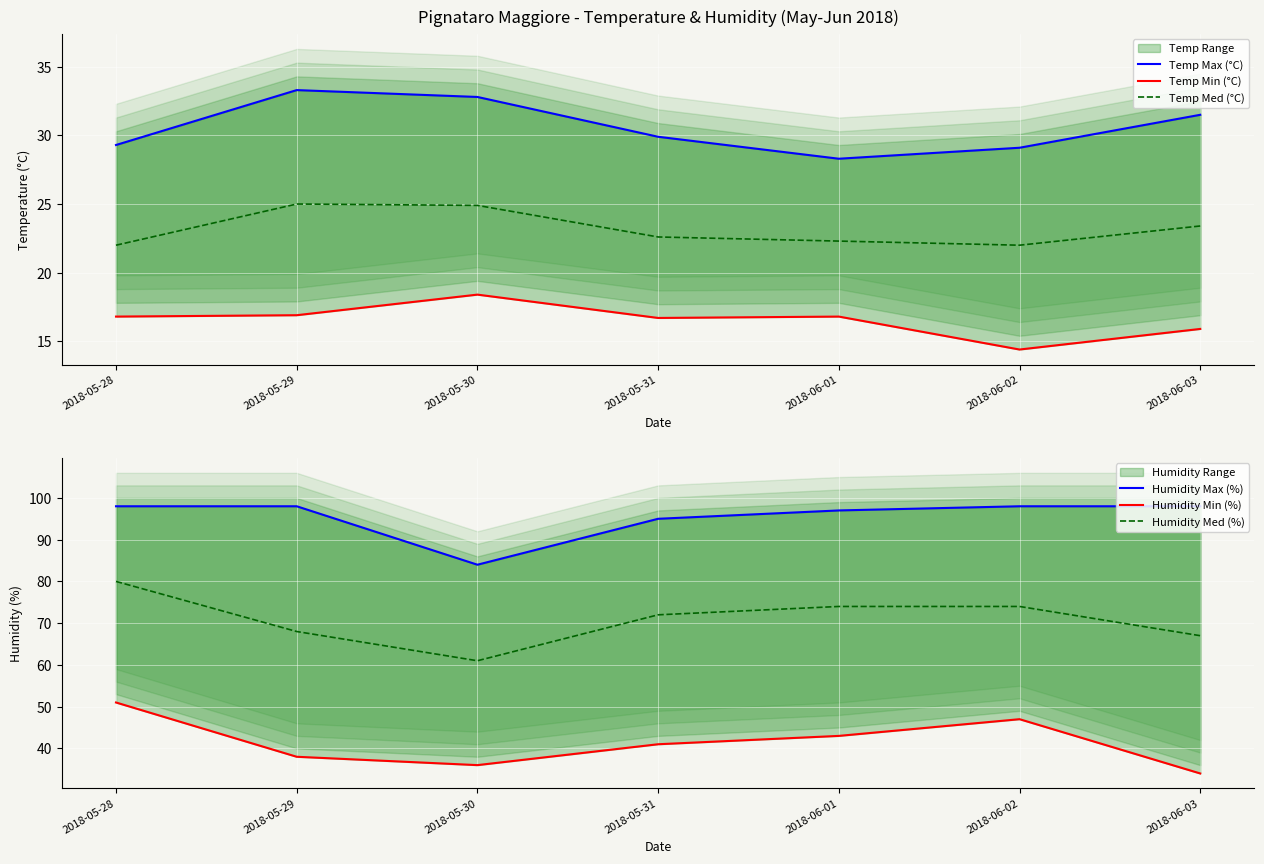

Which series has the largest range (max minus min)?

Humidity Med (%)